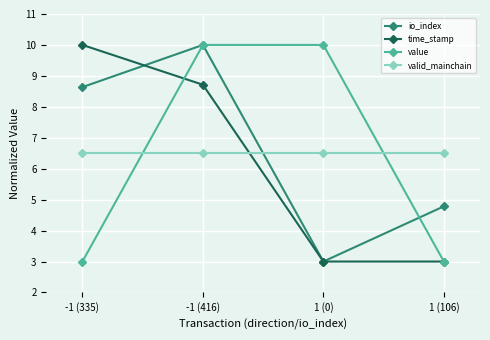

Where is time_stamp nearest to the value 6?

-1 (416)